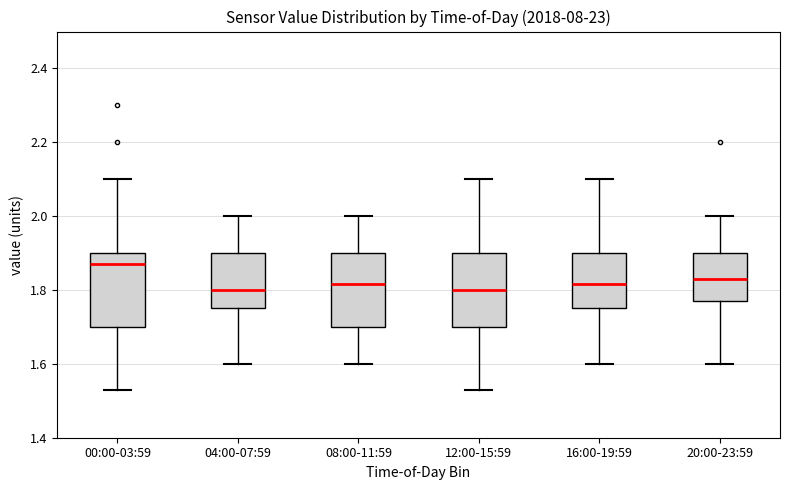

Which box's median line is the highest?

00:00-03:59